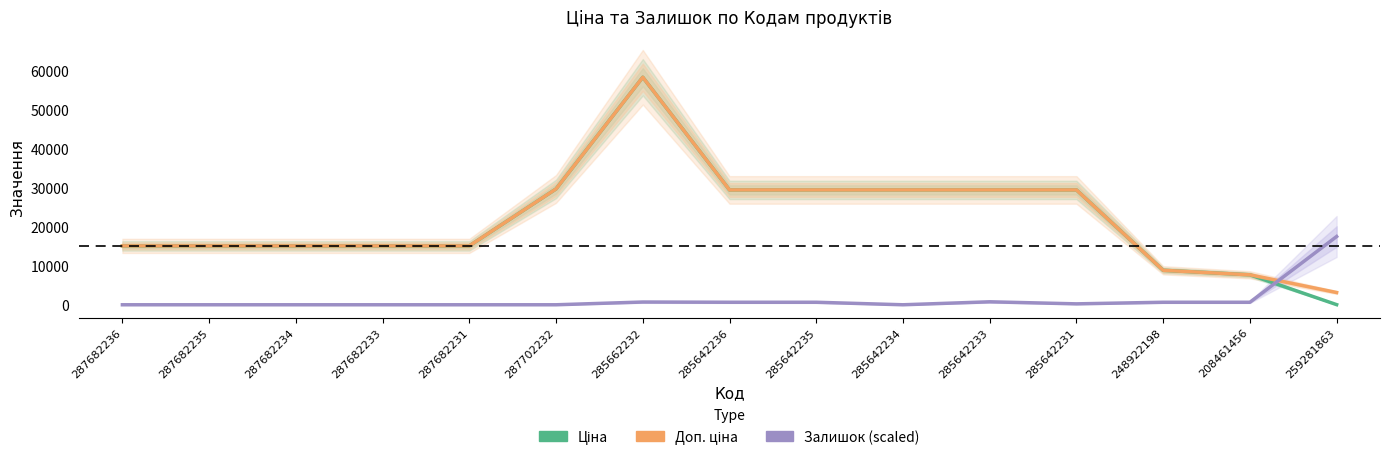

Between 287682234 and 287682235, which is larger?

287682234